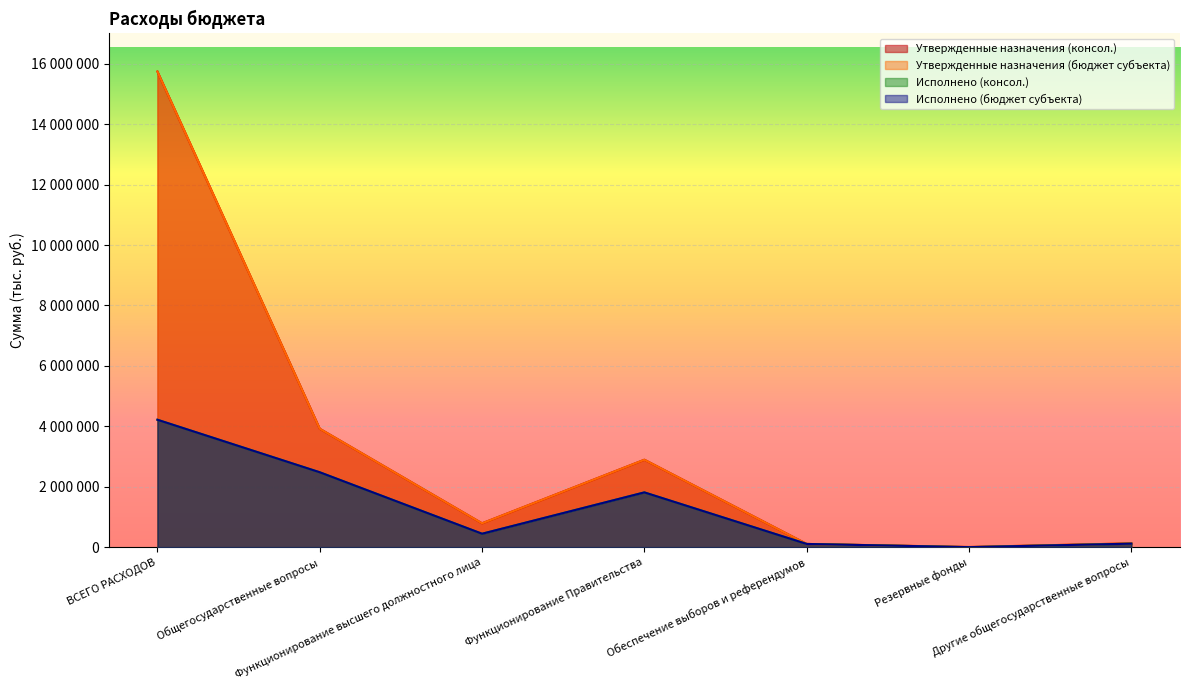

What is the value of the Утвержденные назначения (бюджет субъекта) point at the 3rd from the left?

789000.0